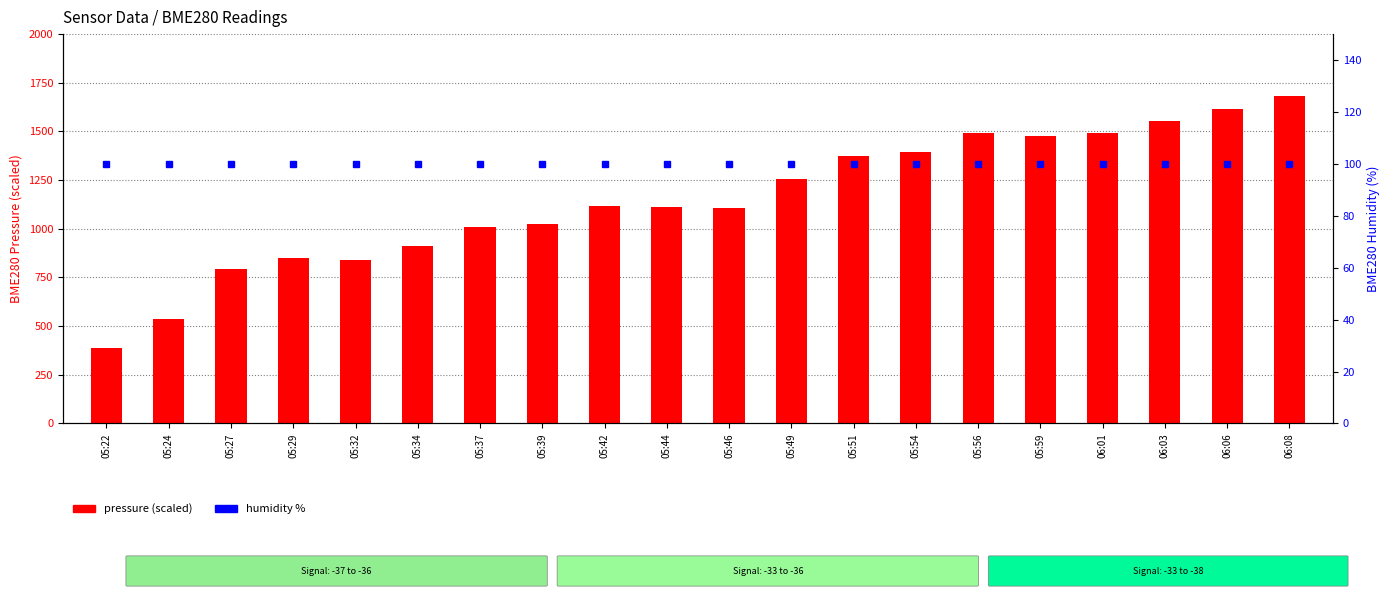

What is the minimum value shown in the chart?

100.0